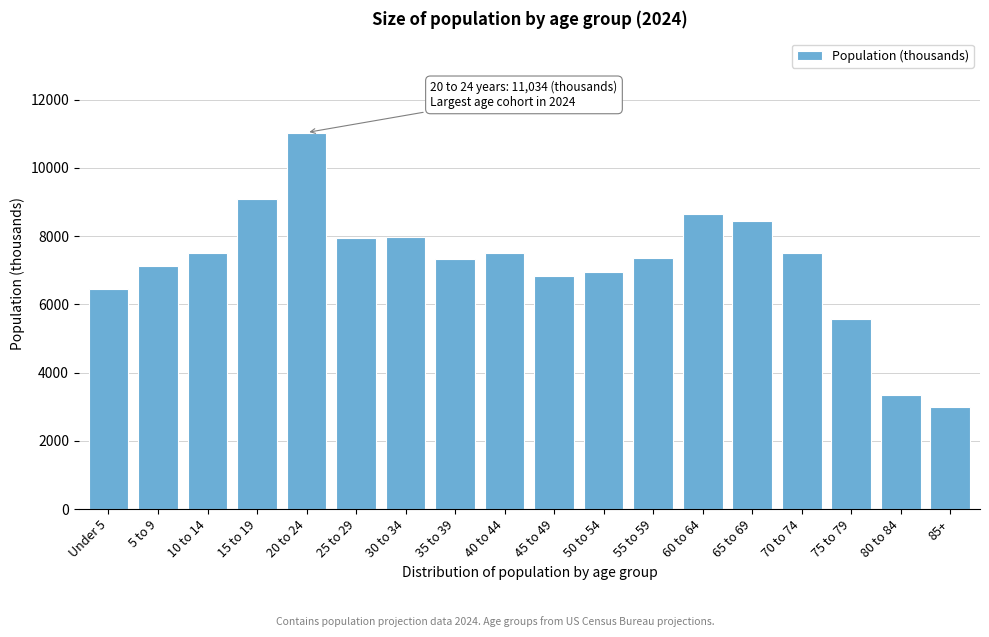

What is the label of the 13th bar from the right?

25 to 29